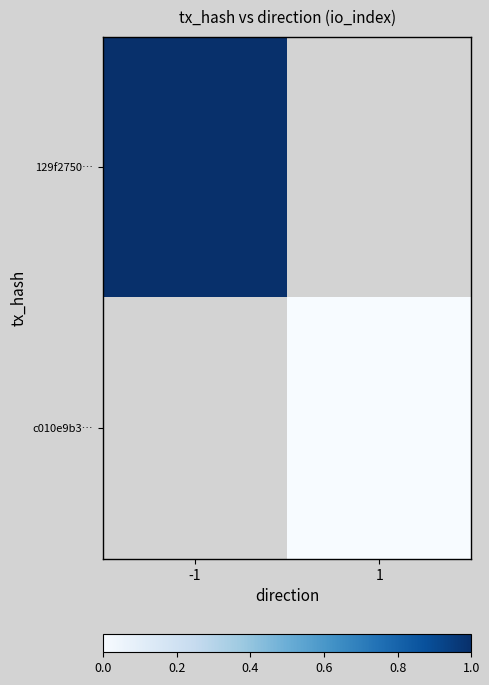

Which series has the largest range (max minus min)?

129f2750…